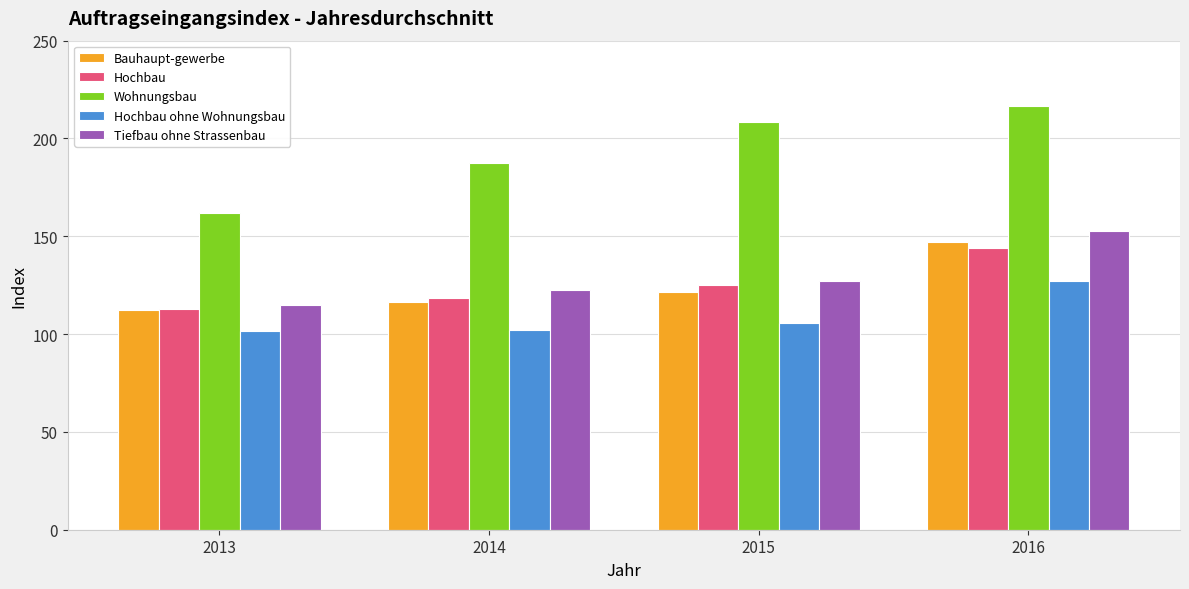

What is the difference between the Hochbau values at 2014 and 2016?

25.6